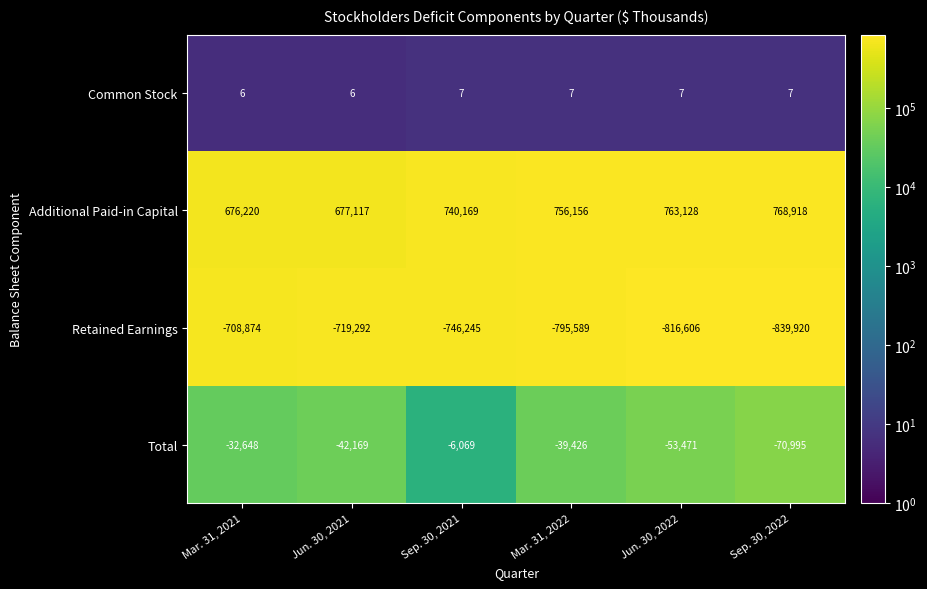

What is the greatest value displayed?

768918